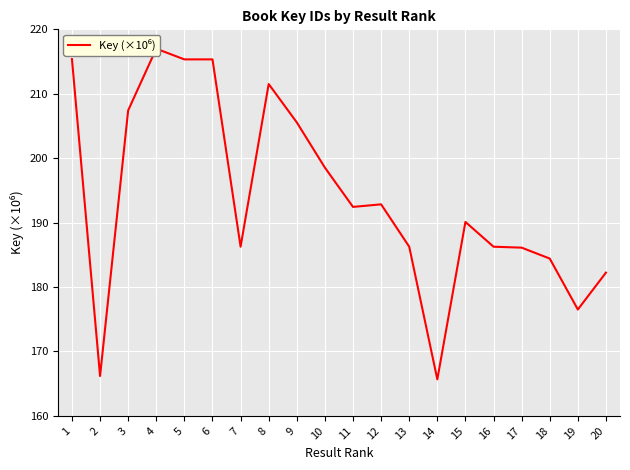

Rank the categories by value from lowest to highest.

14, 2, 19, 20, 18, 17, 16, 13, 7, 15, 11, 12, 10, 9, 3, 8, 6, 5, 1, 4